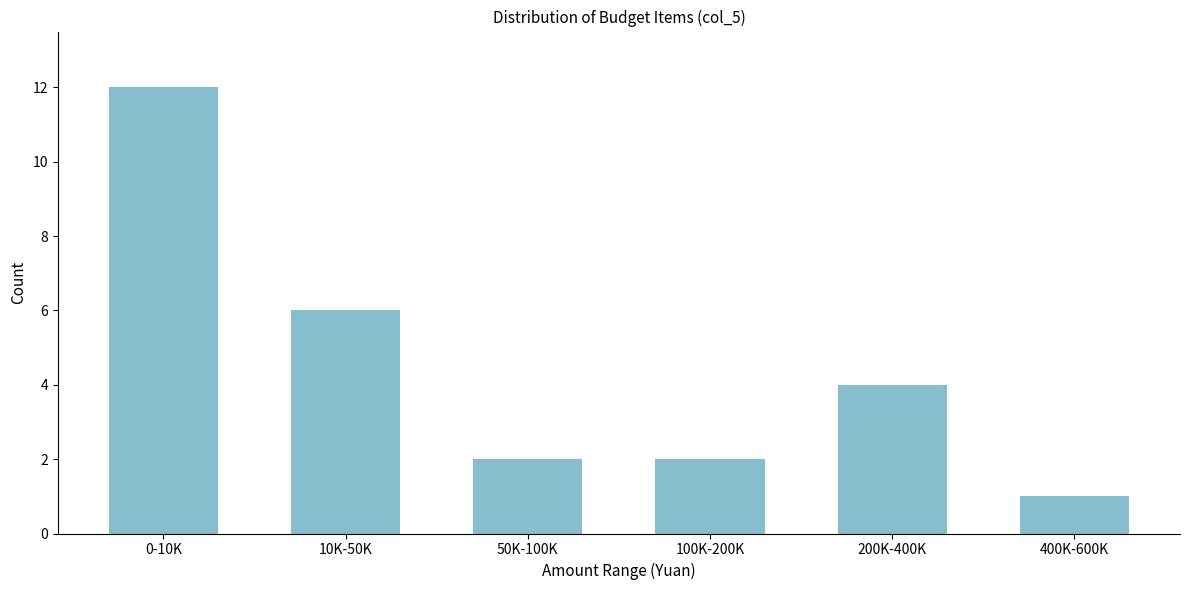

Reading right to left, list all the values displayed in this chart.

400K-600K=1	200K-400K=4	100K-200K=2	50K-100K=2	10K-50K=6	0-10K=12